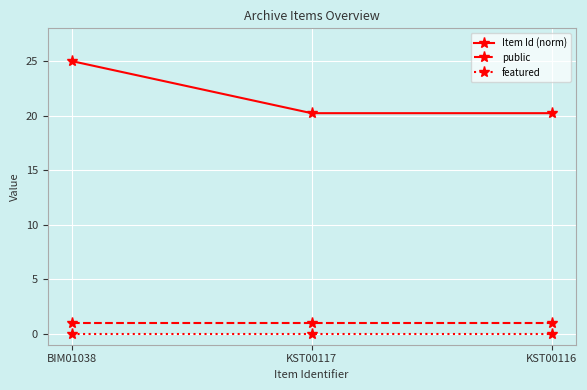

What is the sum of the public values at KST00116 and KST00117?

2.0